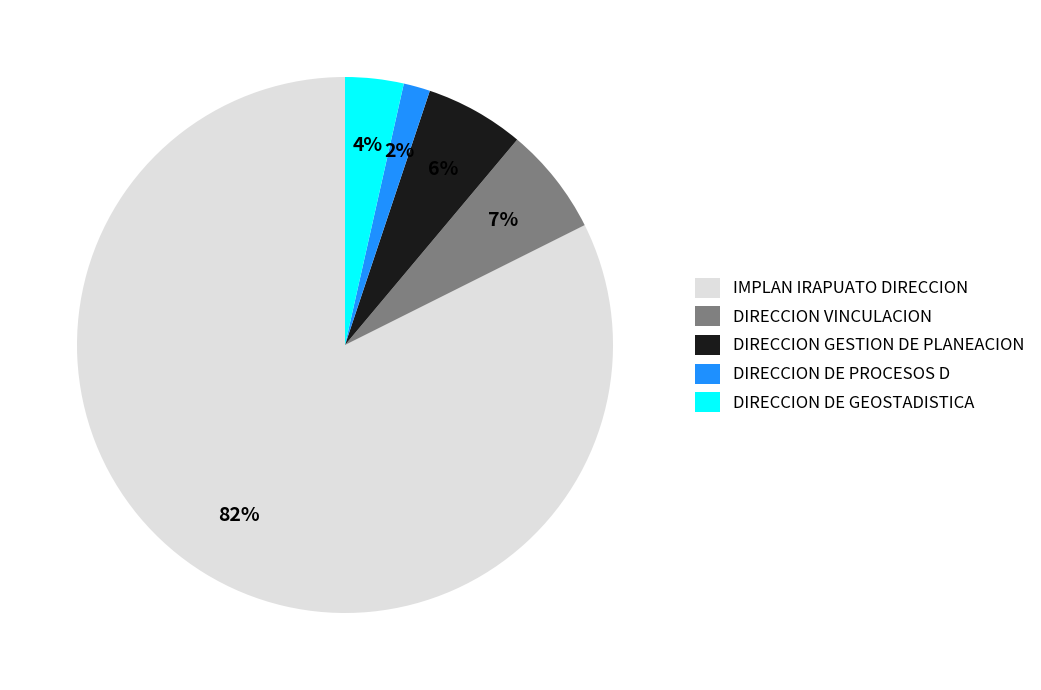

What percentage is the DIRECCION DE GEOSTADISTICA slice, to the nearest percent?

4%